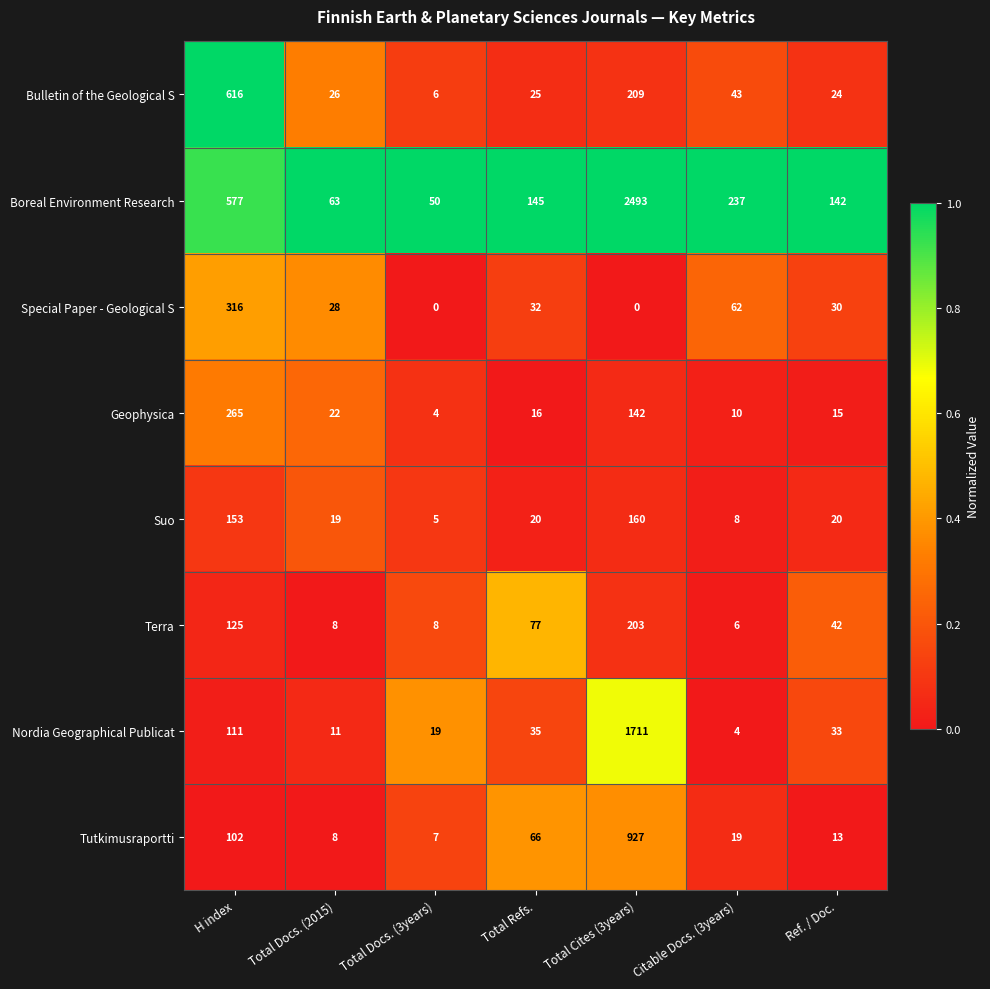

What is the maximum value shown in the chart?

2493